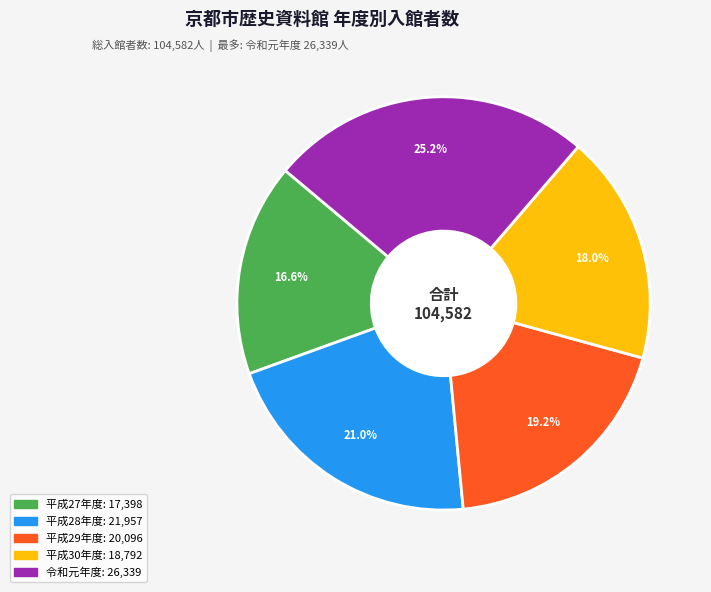

True or false: 平成27年度 accounts for 26% of the total.

False